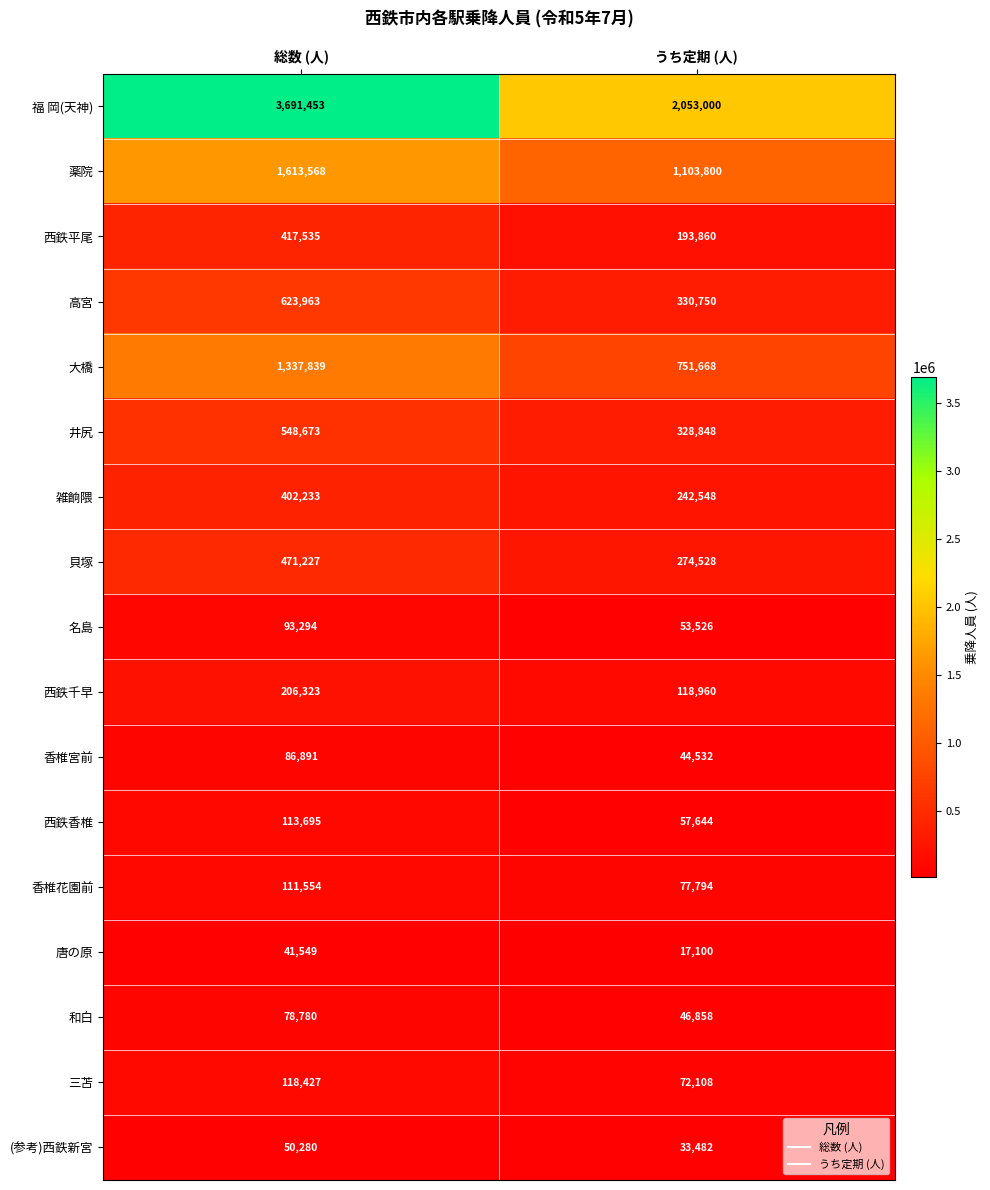

At 総数 (人), list the series in order from smallest to largest.

唐の原, (参考)西鉄新宮, 和白, 香椎宮前, 名島, 香椎花園前, 西鉄香椎, 三苫, 西鉄千早, 雑餉隈, 西鉄平尾, 貝塚, 井尻, 高宮, 大橋, 薬院, 福 岡(天神)